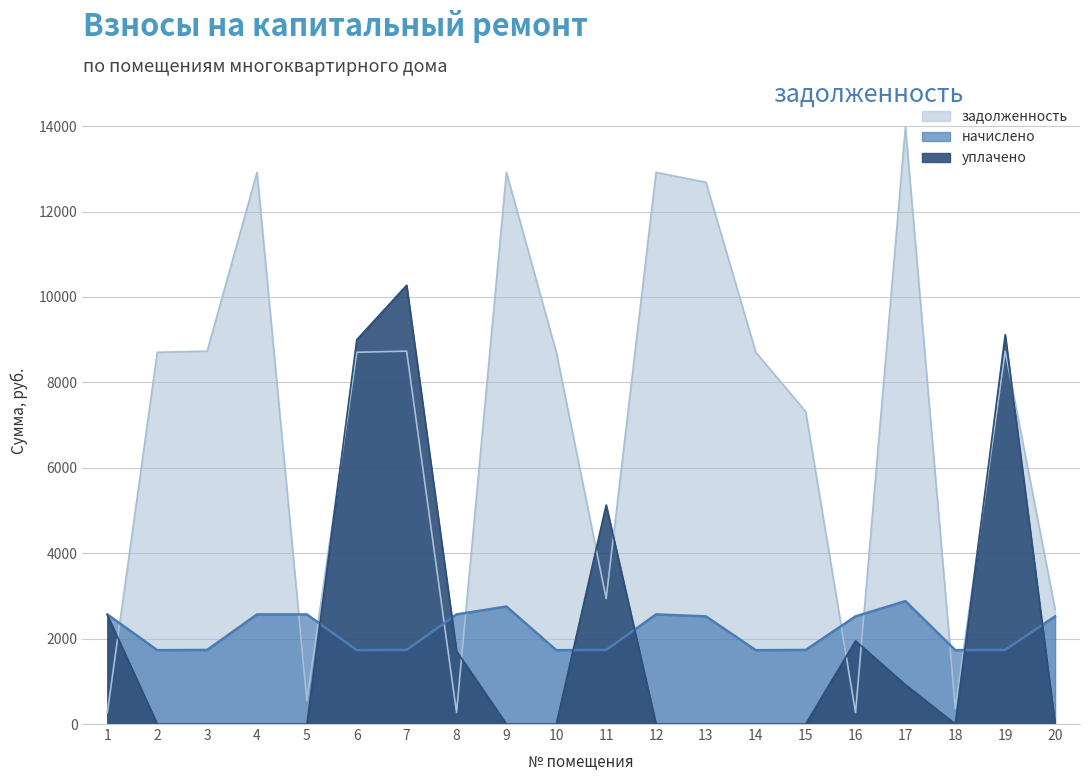

The value of задолженность at 4 is 21778.0. True or false?

False